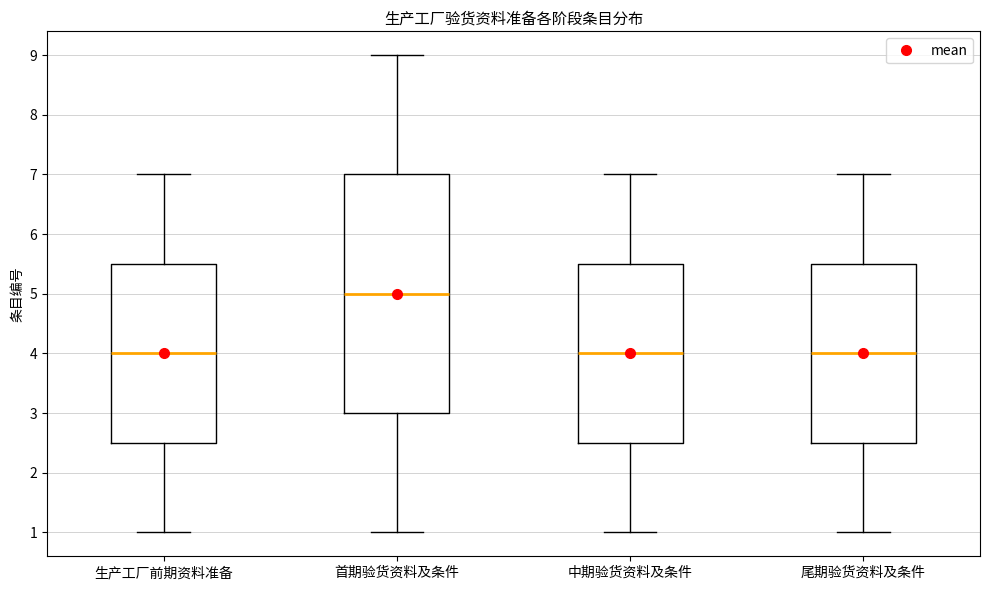

Reading left to right, read every box against the y-axis: the position of its median line, the range the box covers, and the ends of its whiskers. The values are not printed on the chart, so give them approximately, as read against the axis.

生产工厂前期资料准备: median 4.0, box 2.5 to 5.5, whiskers 1.0 to 7.0
首期验货资料及条件: median 5.0, box 3.0 to 7.0, whiskers 1.0 to 9.0
中期验货资料及条件: median 4.0, box 2.5 to 5.5, whiskers 1.0 to 7.0
尾期验货资料及条件: median 4.0, box 2.5 to 5.5, whiskers 1.0 to 7.0